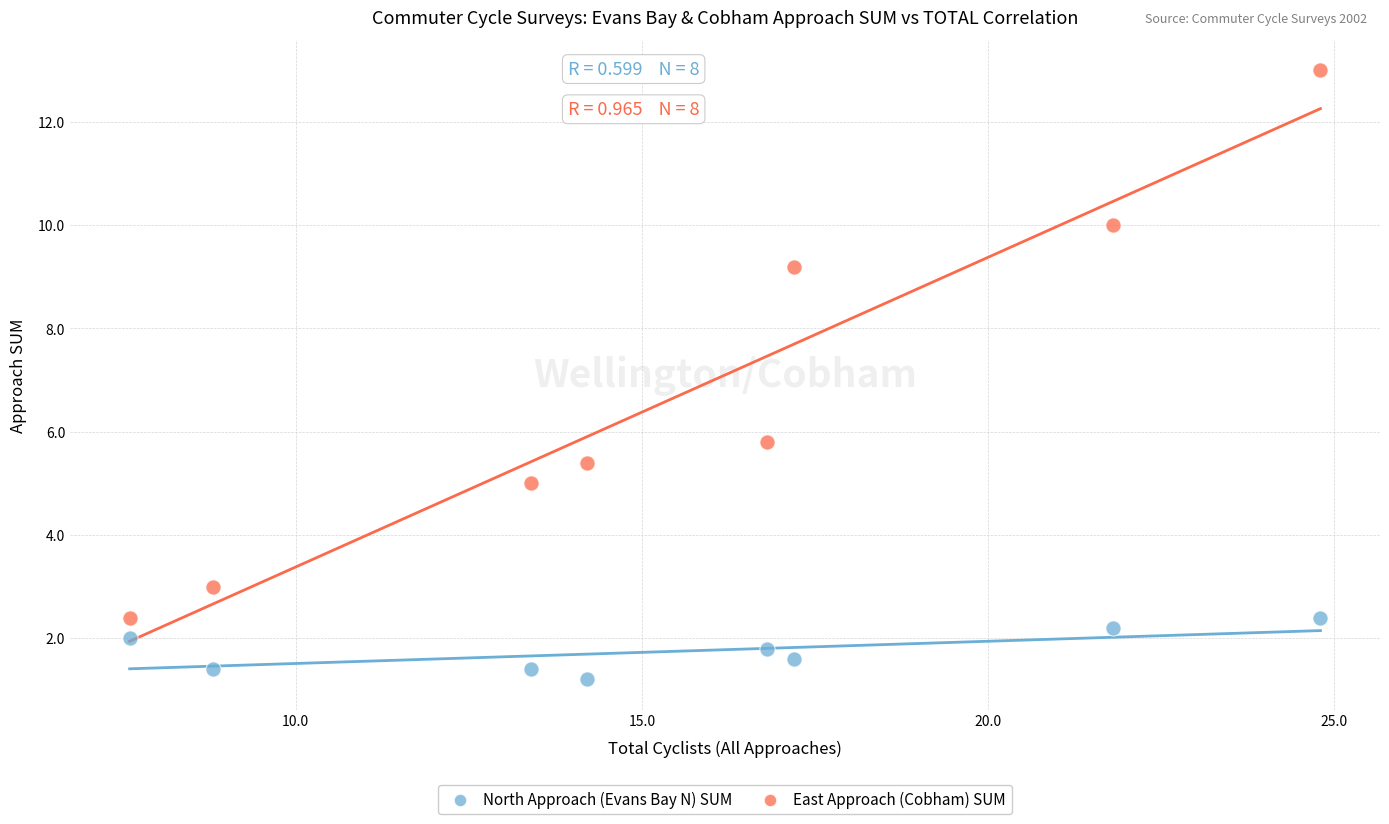

In the North Approach (Evans Bay N) SUM series, what Y value is closest to 1?

1.2